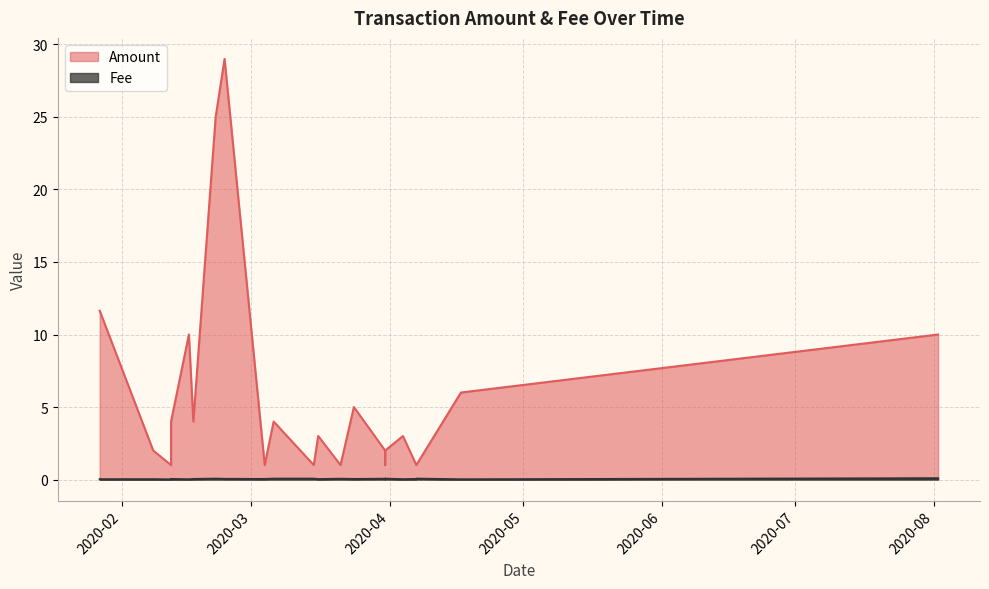

What is the sum of all Amount values?

127.6